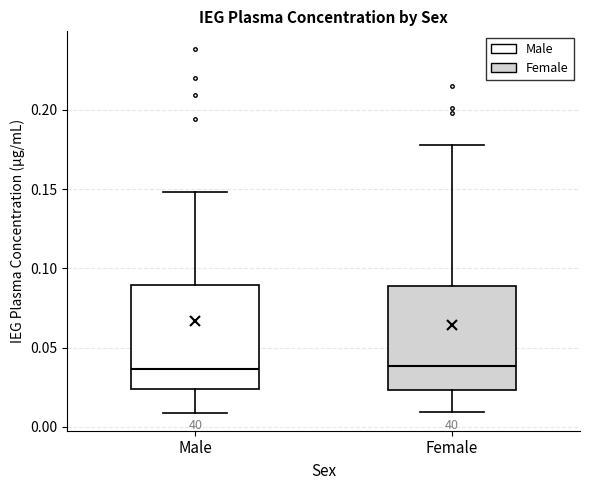

Reading left to right, transcribe this box plot: for each box, give where its median line is, the range the box spans, and where its two whiskers end, as read against the y-axis. The values are not printed on the chart, so give them approximately, as read against the axis.

Male: median 0.035, box 0.025 to 0.090, whiskers 0.010 to 0.150
Female: median 0.040, box 0.025 to 0.090, whiskers 0.010 to 0.180